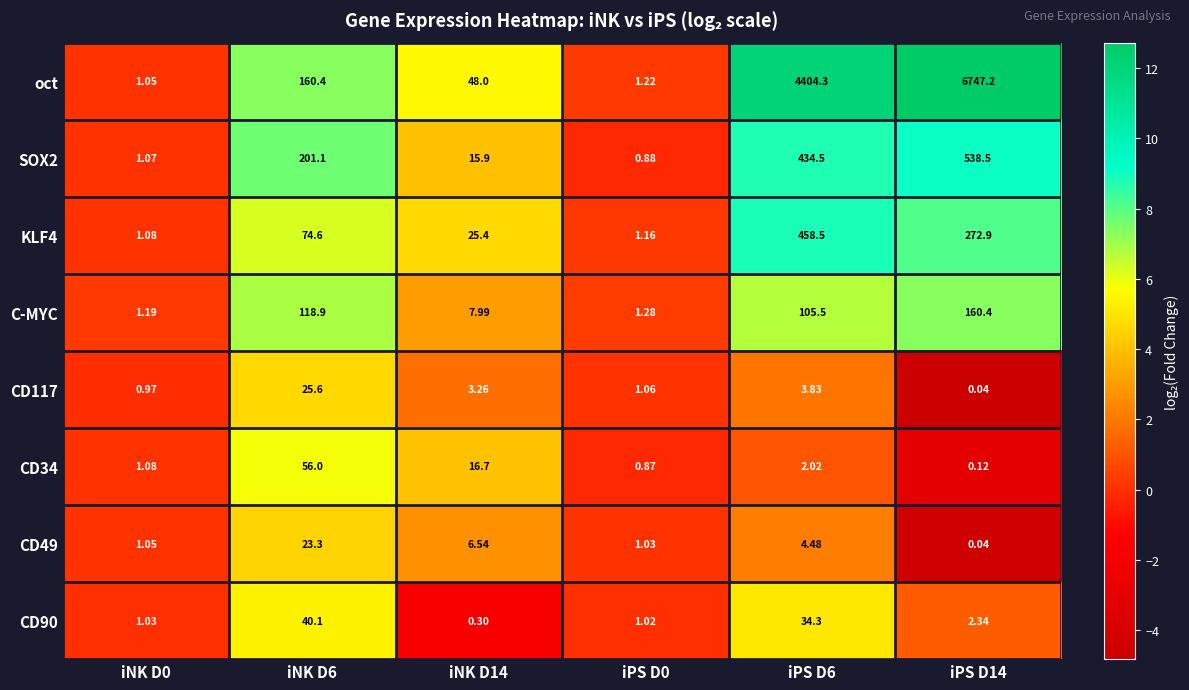

Which series has the largest total across all categories?

oct